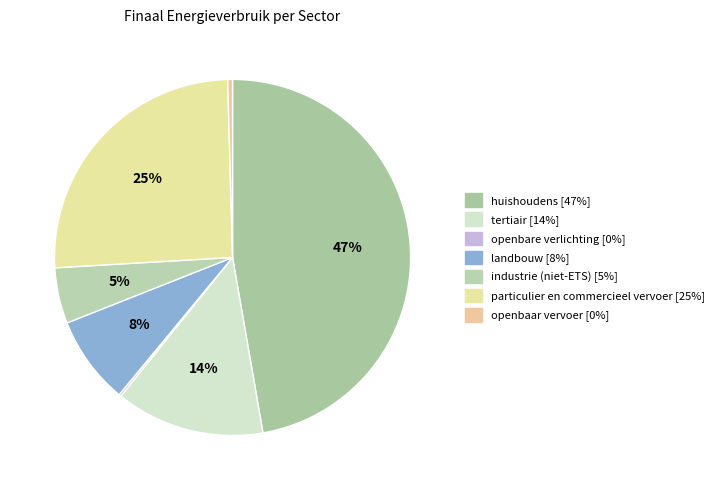

To the nearest percent, what is the difference between the landbouw and openbaar vervoer slice percentages?

8%